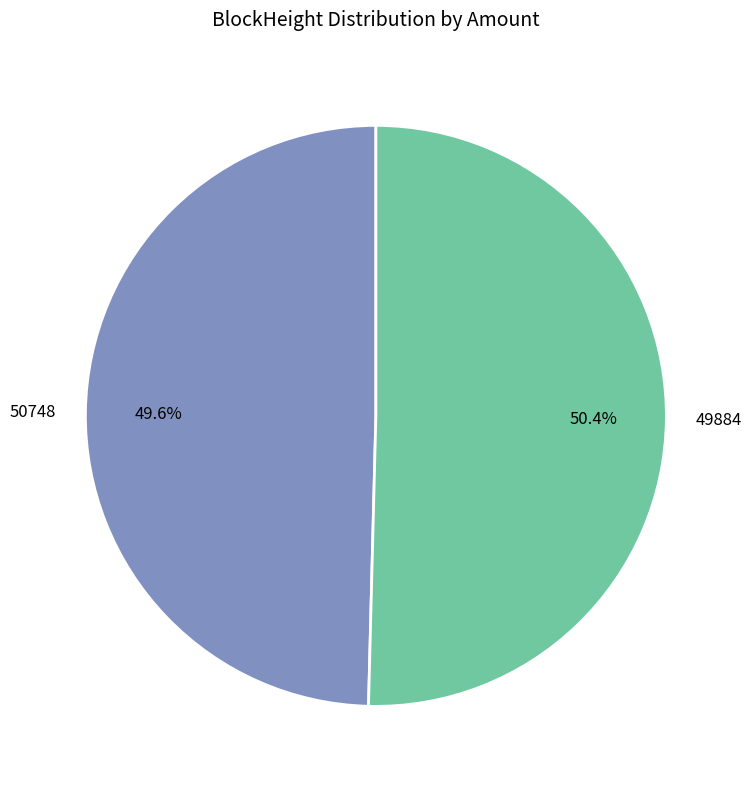

Approximately how many times larger is the value at 49884 compared to 50748?

1.0